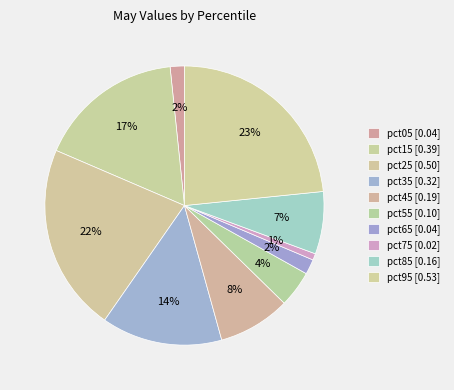

How many segments does this pie chart have?

10